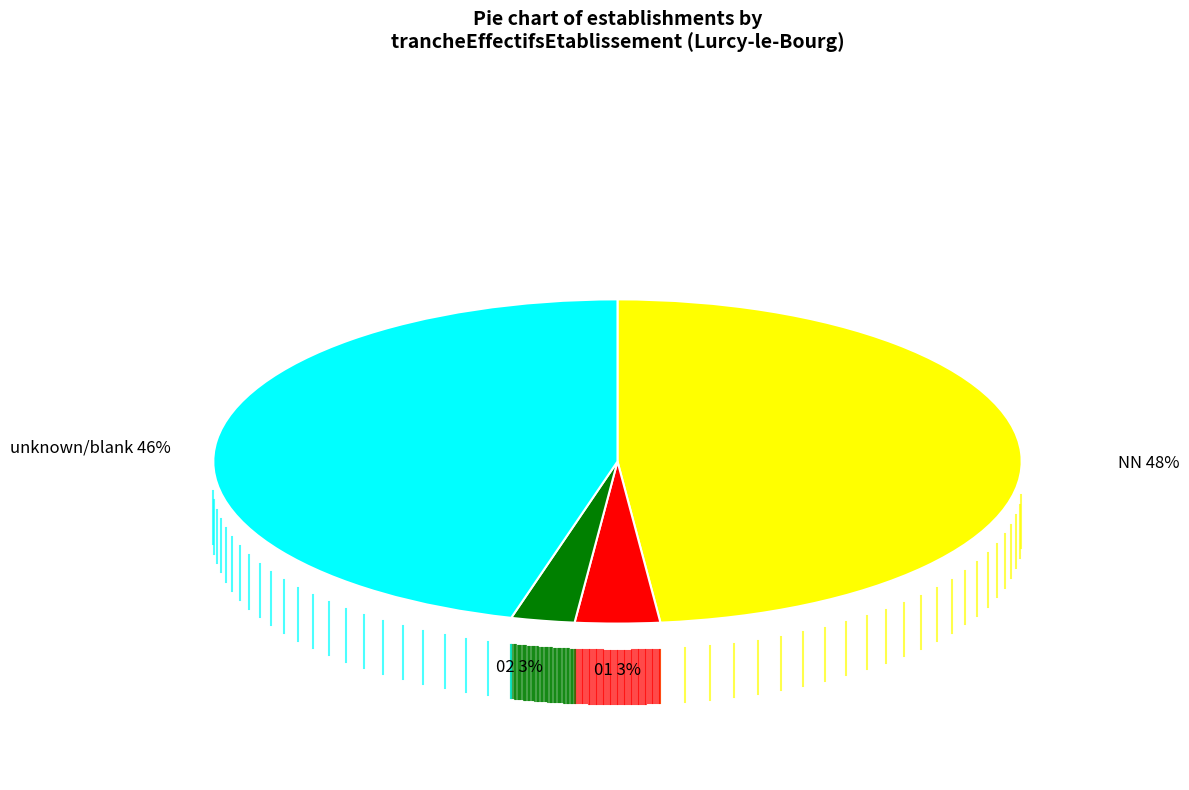

Which category has the smallest portion of the pie?

02